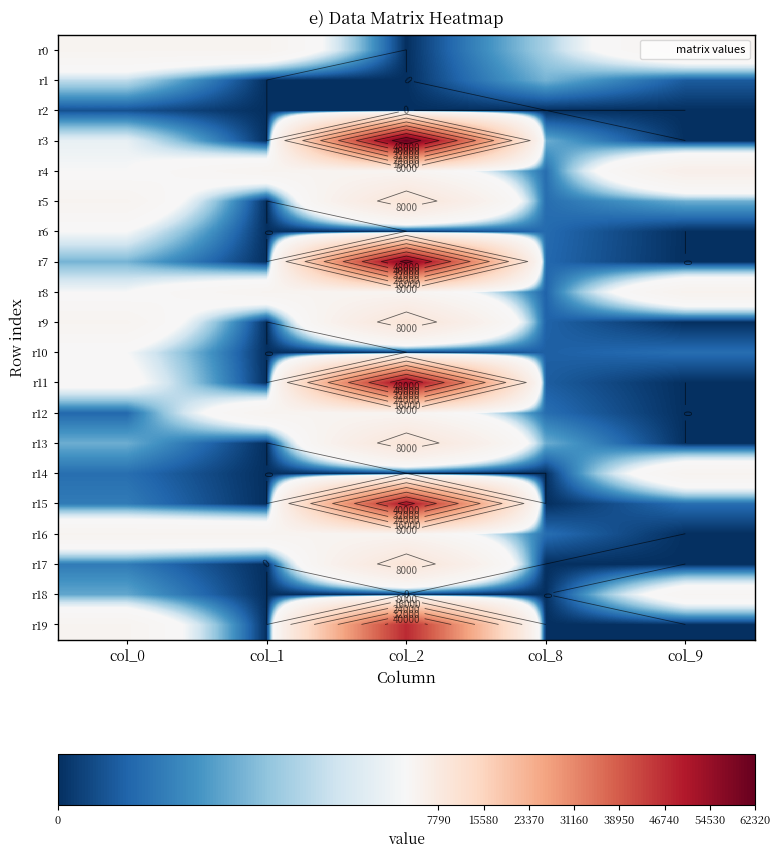

Read the r7 value at col_2, to the nearest 100.

58500